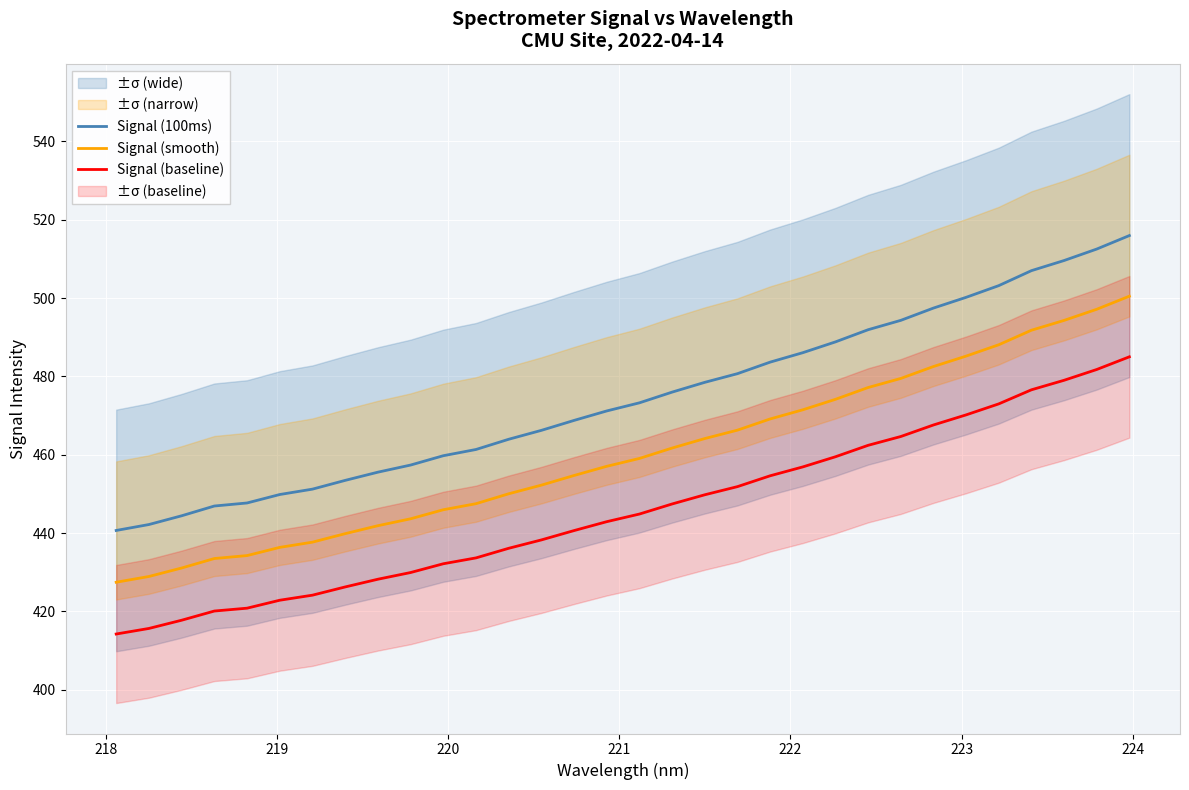

What is the highest value of the Signal (baseline) series?

485.0